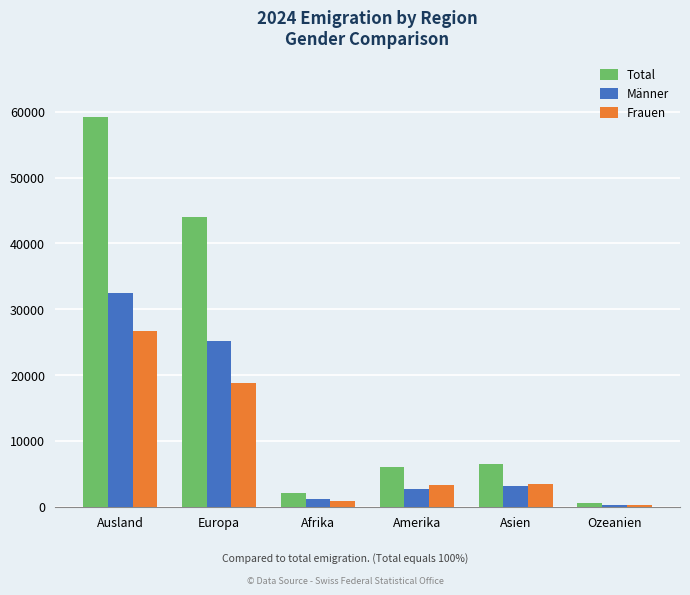

Read the Frauen value at Afrika, to the nearest 100.

900